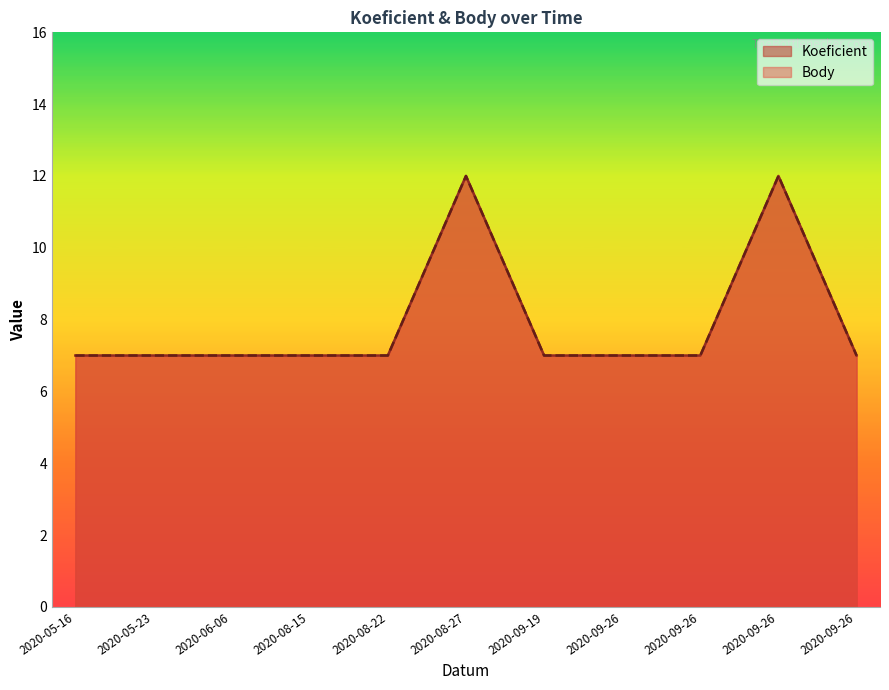

What is the sum of all Koeficient values?

87